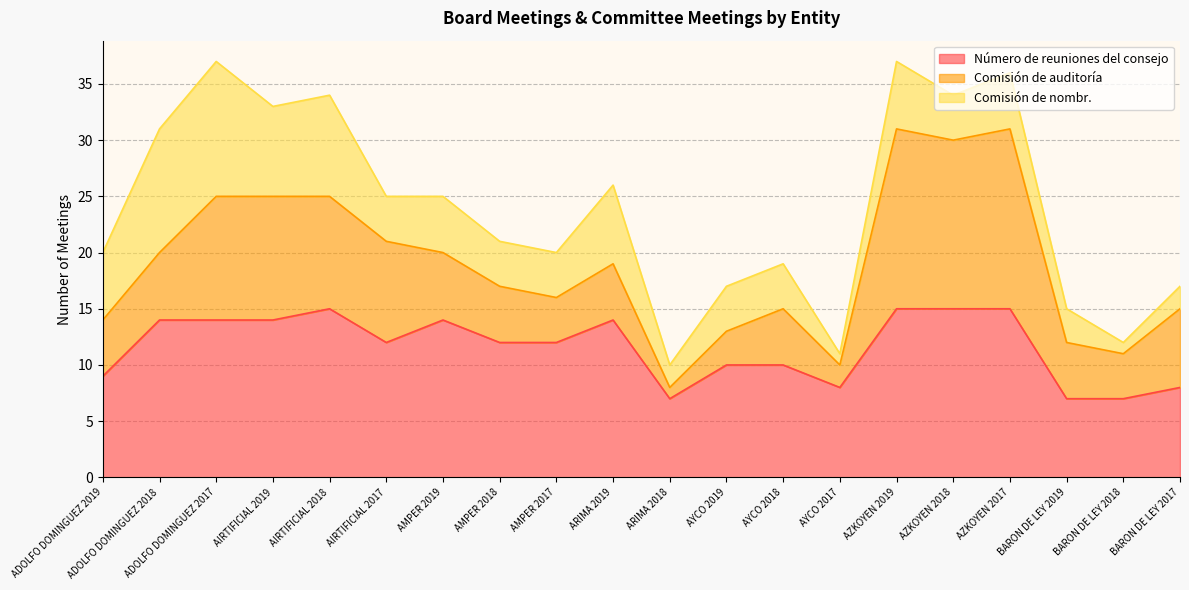

At which label does Comisión de auditoría first exceed 6?

ADOLFO DOMINGUEZ 2017